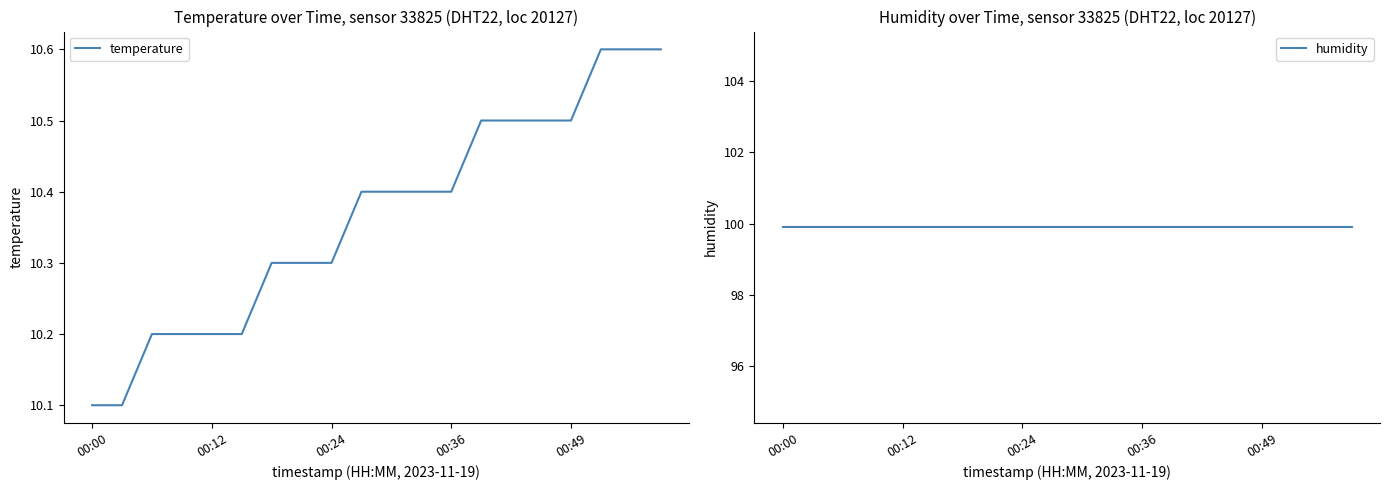

True or false: humidity and temperature cross at least once.

False